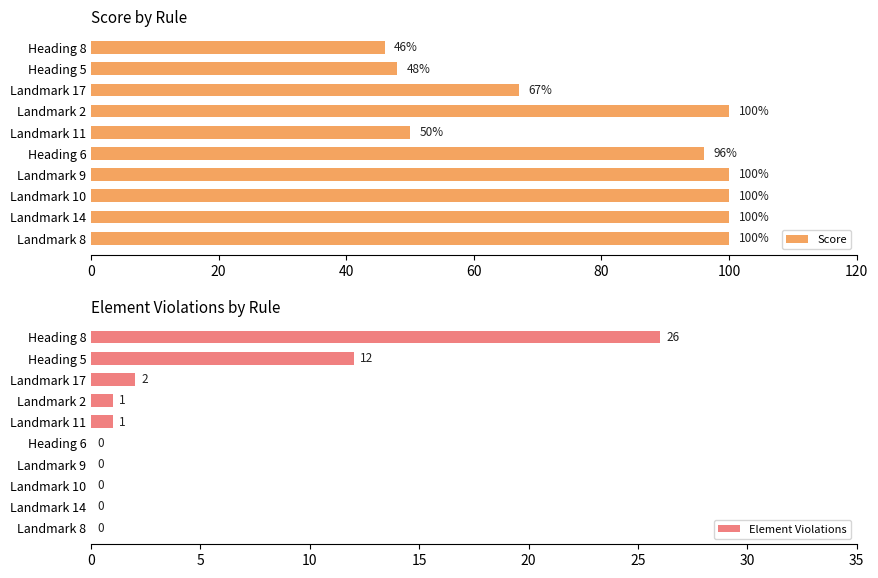

The Score series shows 100 at Landmark 9. True or false?

True